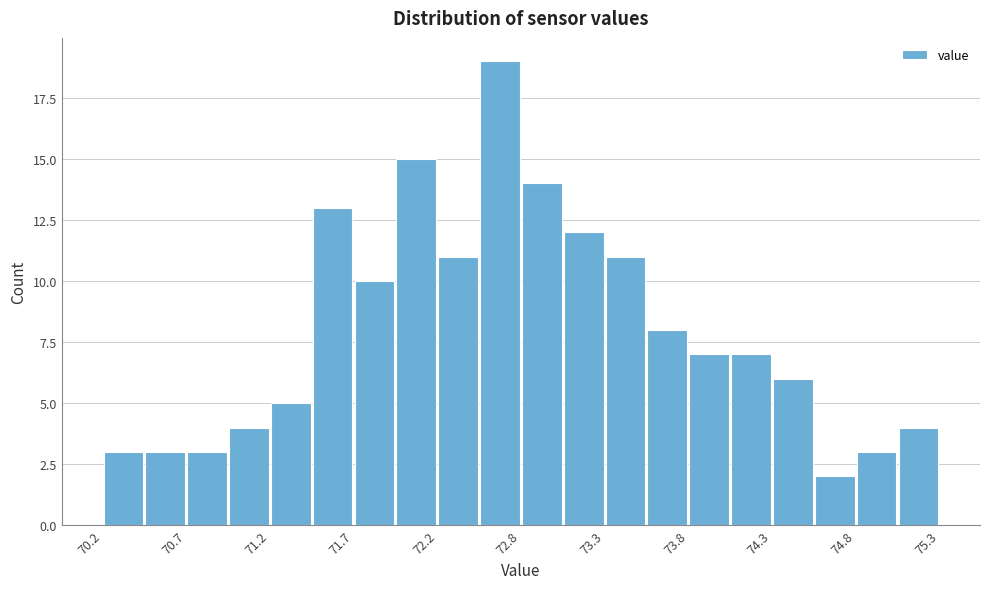

Around what value on the x-axis is the tallest bar? Give the approximate position of its centre, as read against the axis.

72.6